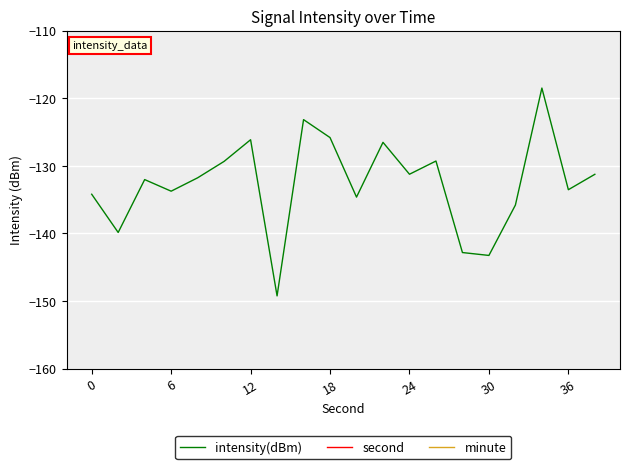

How many interior local peaks does the intensity(dBm) series have?

6